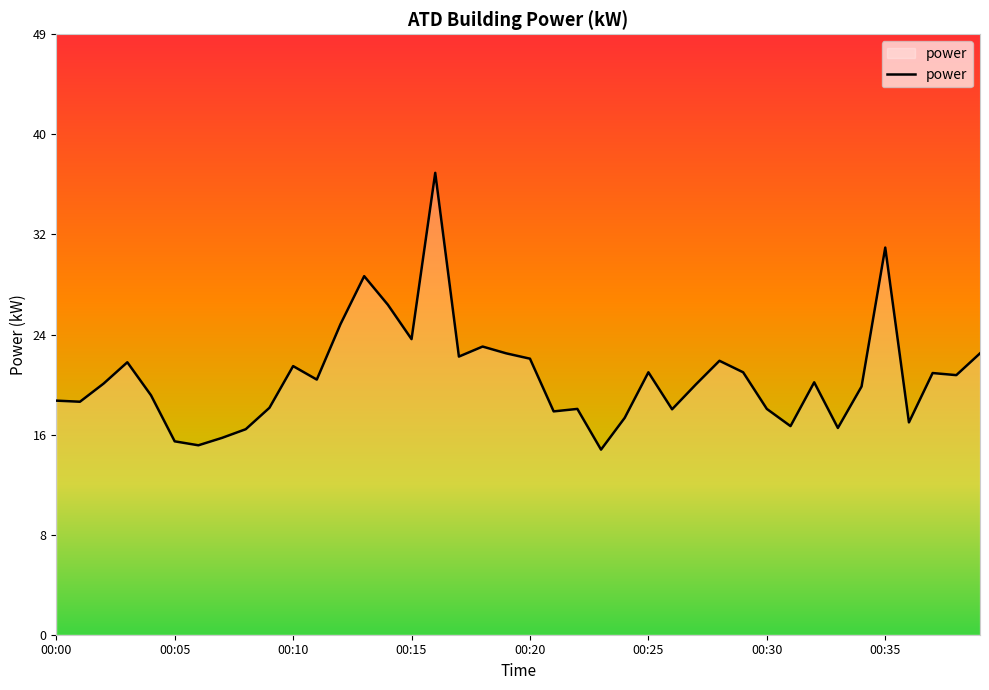

What is the difference between the maximum and minimum values?

22.4